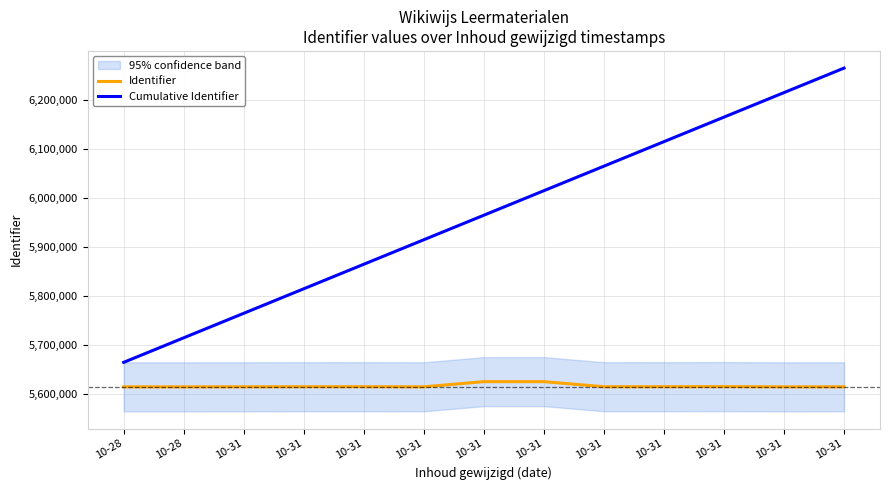

What is the lowest value of the Cumulative Identifier series?

5664680